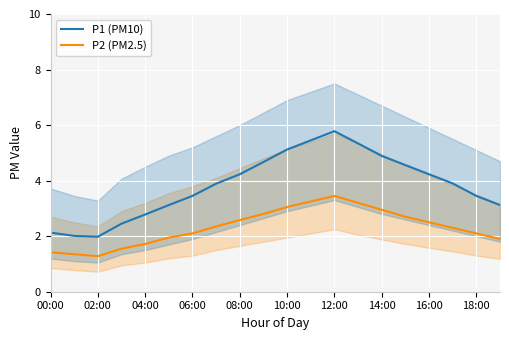

What is the highest value of the P2 (PM2.5) series?

3.5